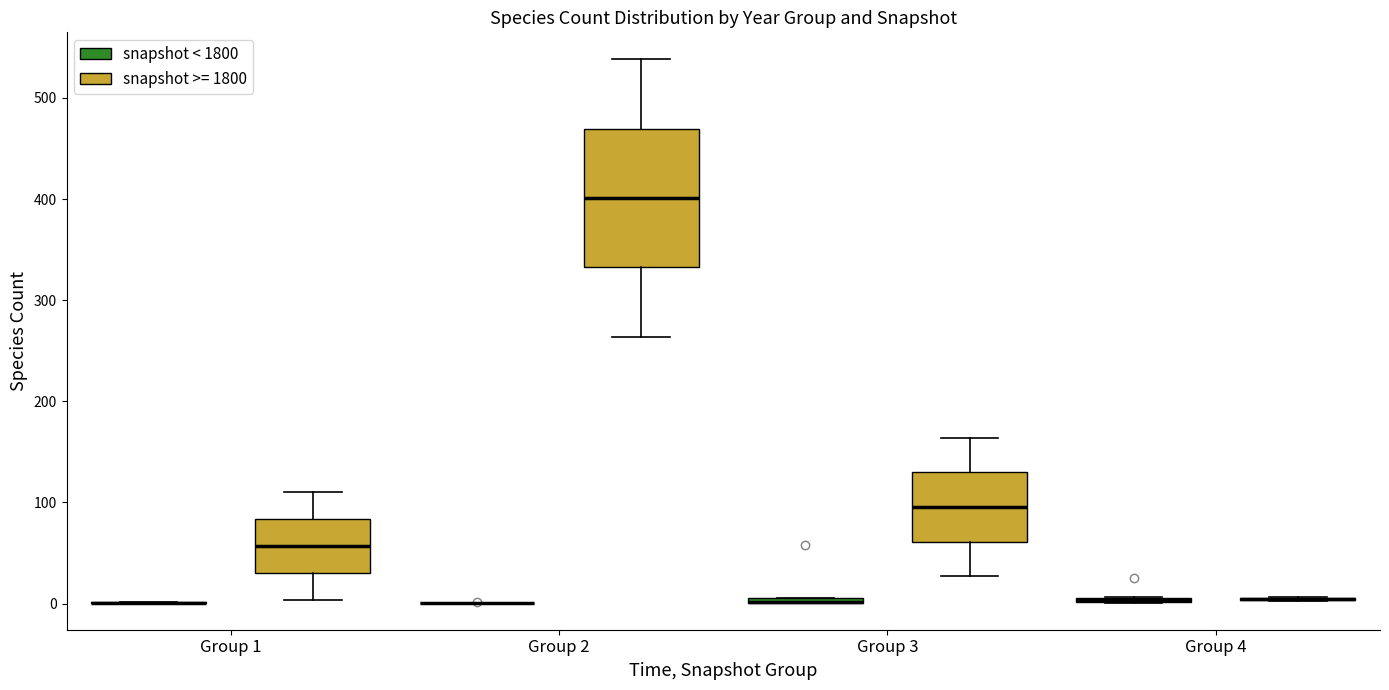

Where is the lower edge of the box for Group 1 (snapshot >= 1800) on the y-axis? The values are not printed on the chart, so give them approximately, as read against the axis.

30